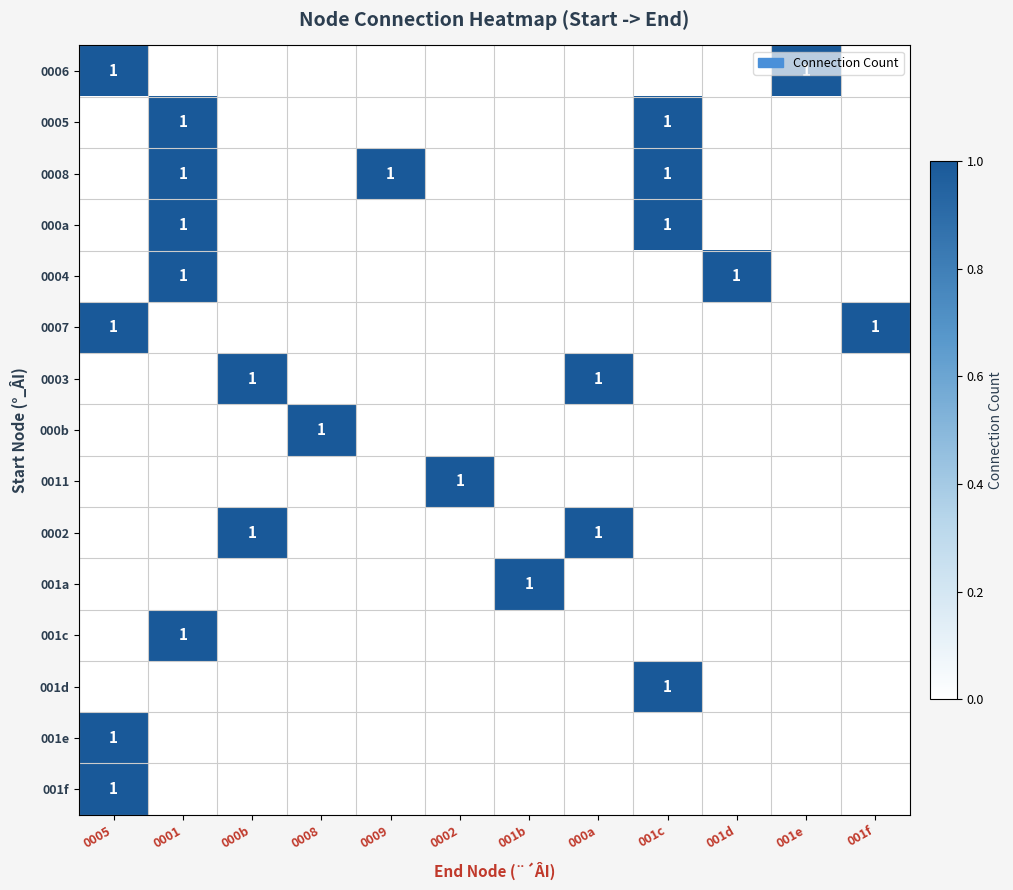

What is the total value across all series at 001d?

1